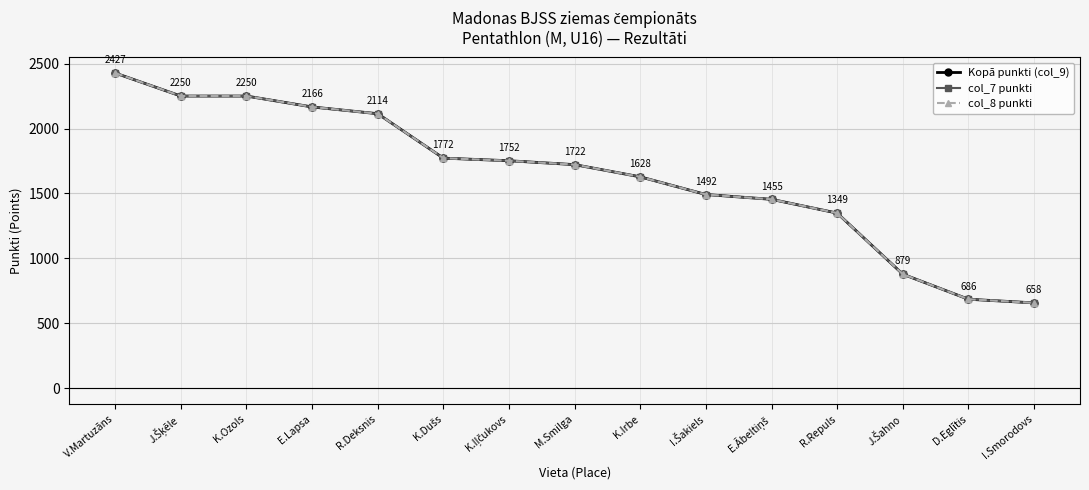

True or false: Kopā punkti (col_9) and col_7 punkti intersect in this chart.

False